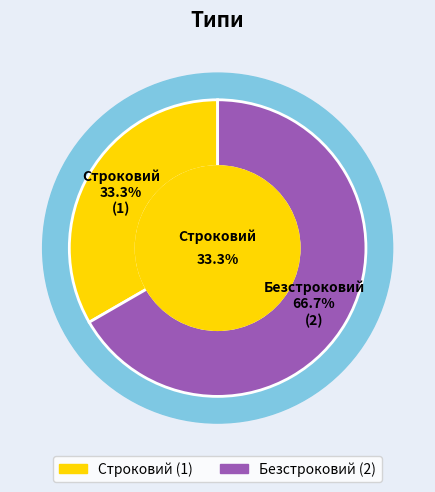

To the nearest percent, what is the combined percentage of Строковий and Безстроковий?

100%